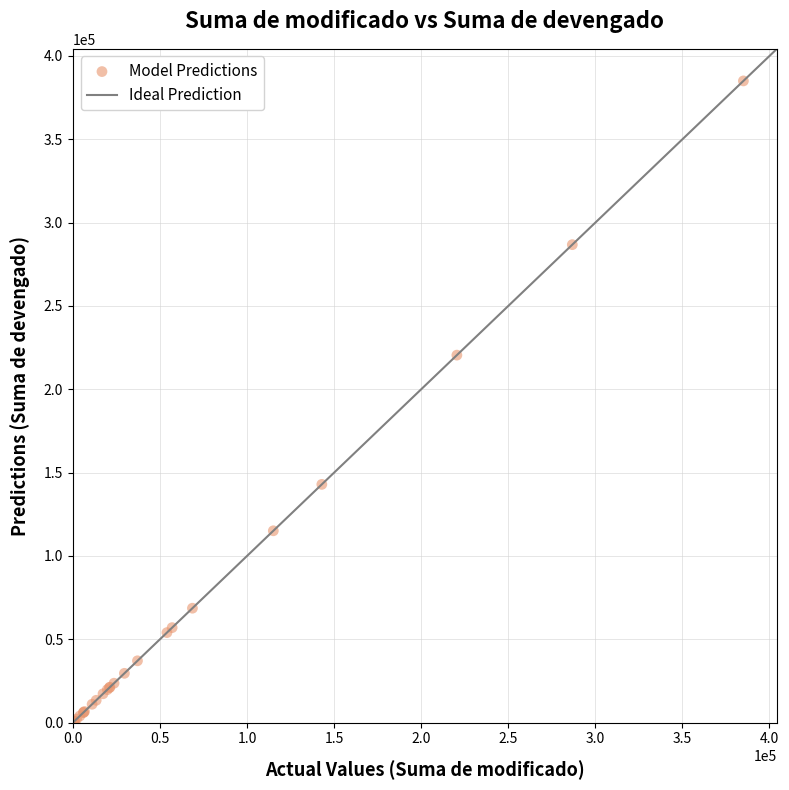

What Y value in the scatter plot is closest to 192509?

220478.0